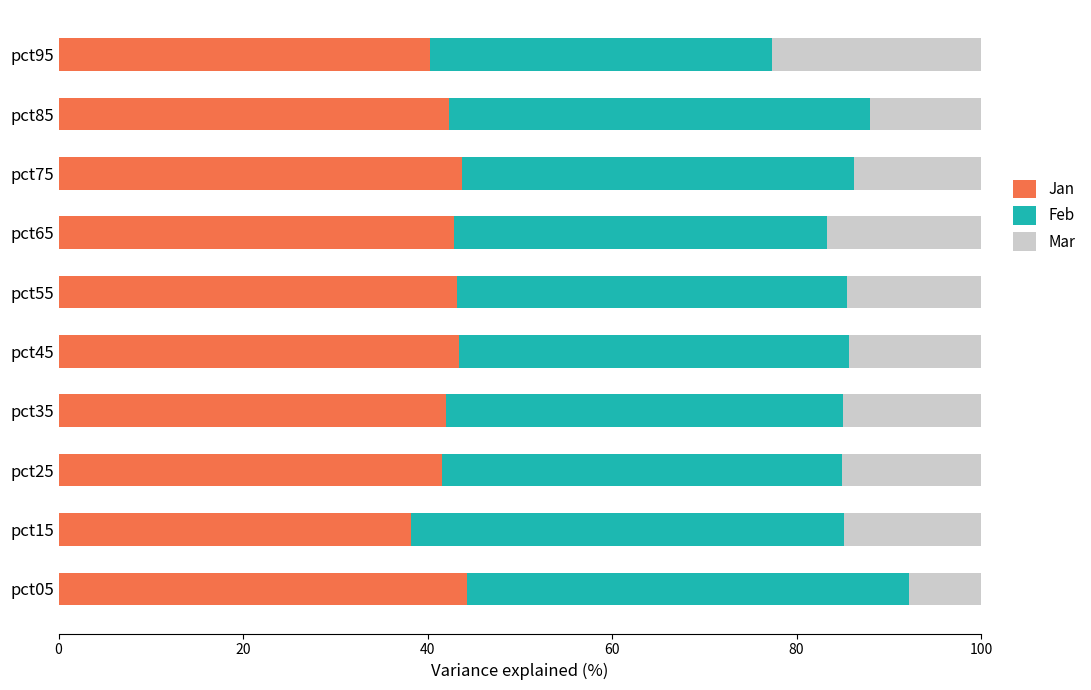

What is the maximum value for Jan?

44.3